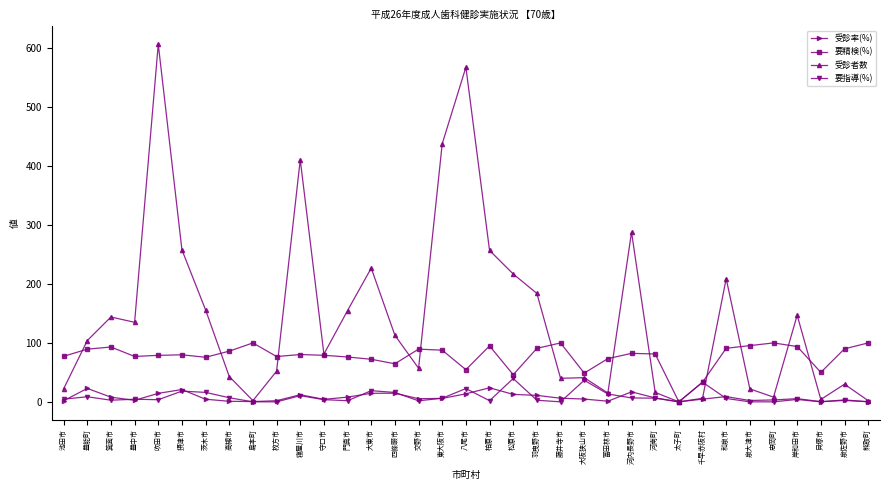

What is the sum of all 要精検(%) values?

2709.2